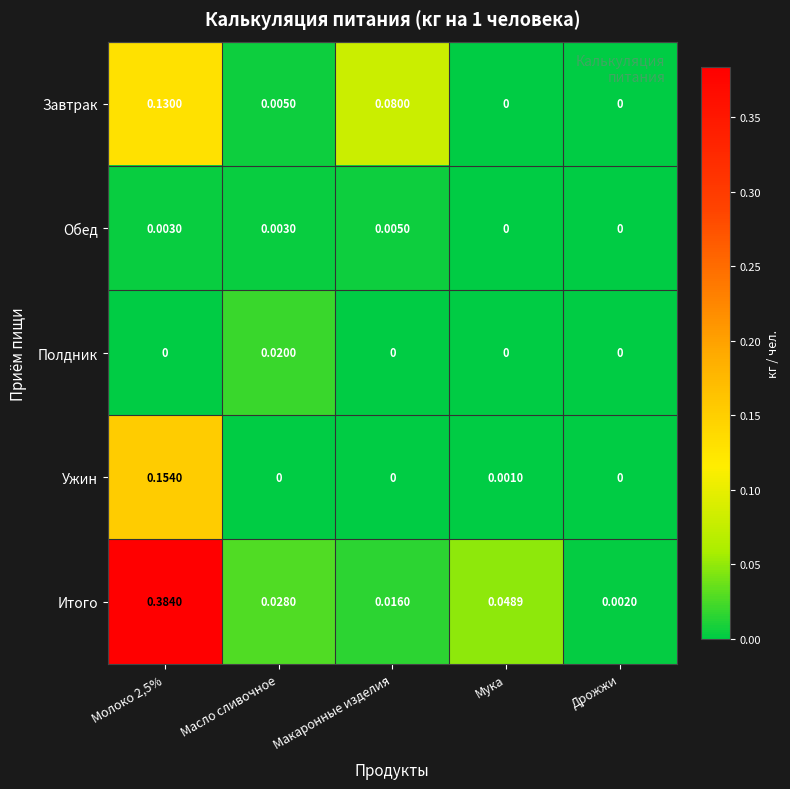

Rank the series by their maximum value, from highest to lowest.

Итого, Ужин, Завтрак, Полдник, Обед